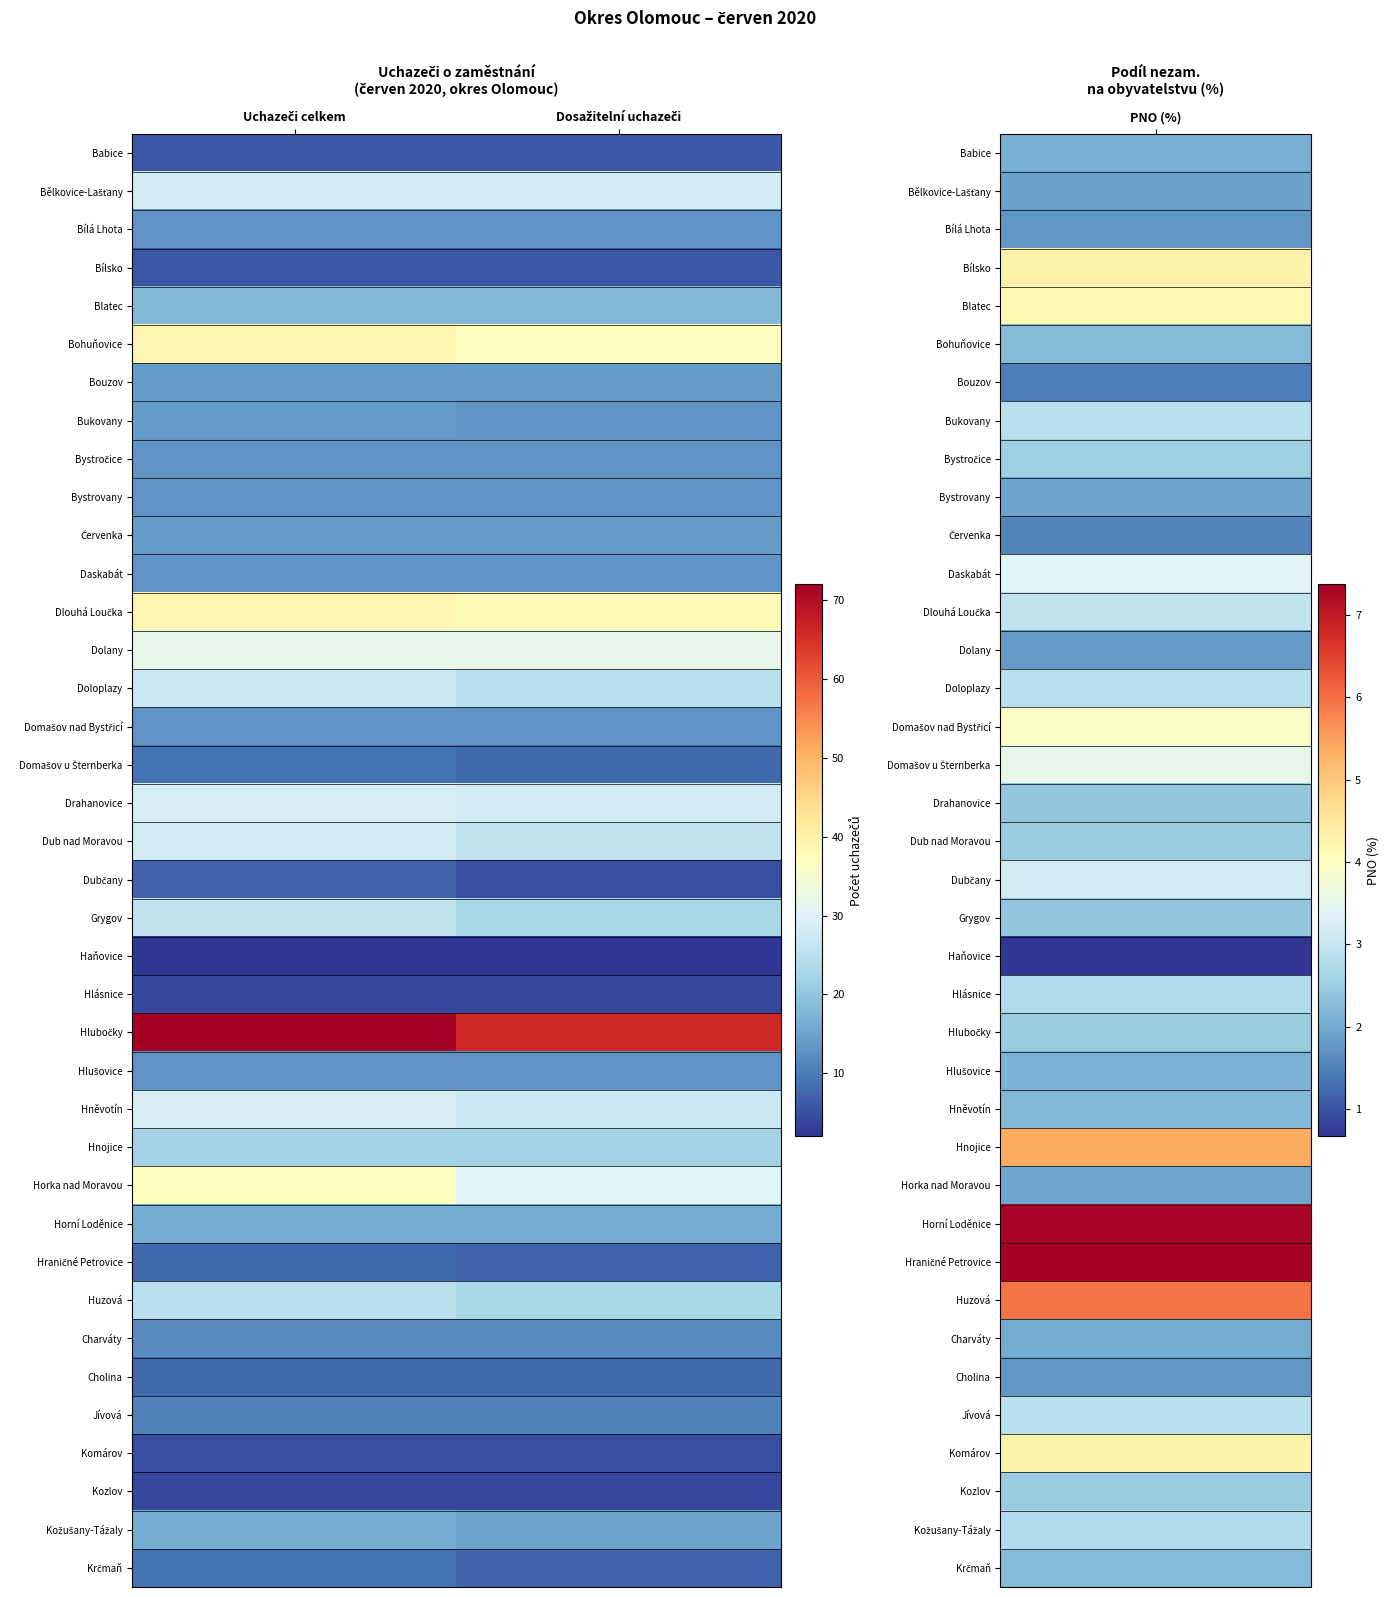

What is the total value across all series at Dosažitelní uchazeči?

658